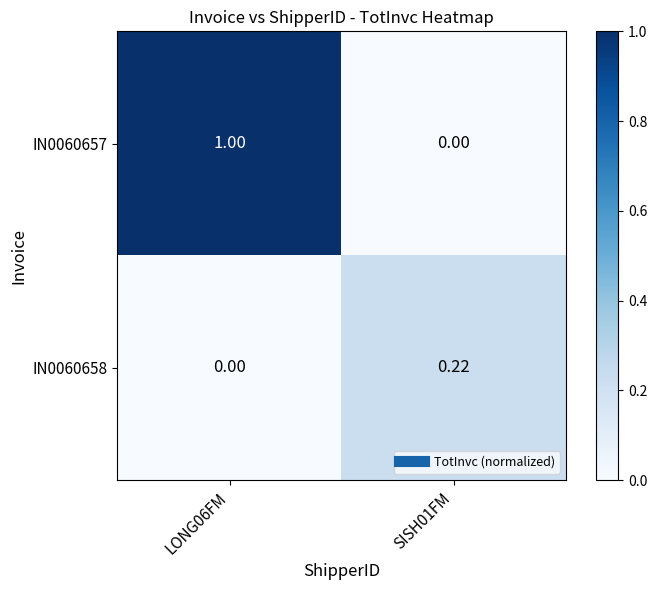

Is the value of IN0060658 at SISH01FM greater than the value of IN0060657 at LONG06FM?

No